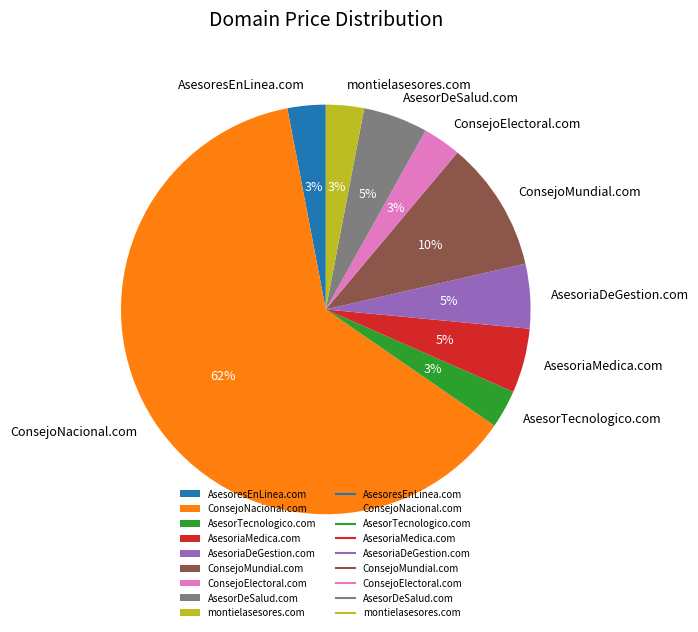

Which has a higher value, AsesorTecnologico.com or ConsejoNacional.com?

ConsejoNacional.com